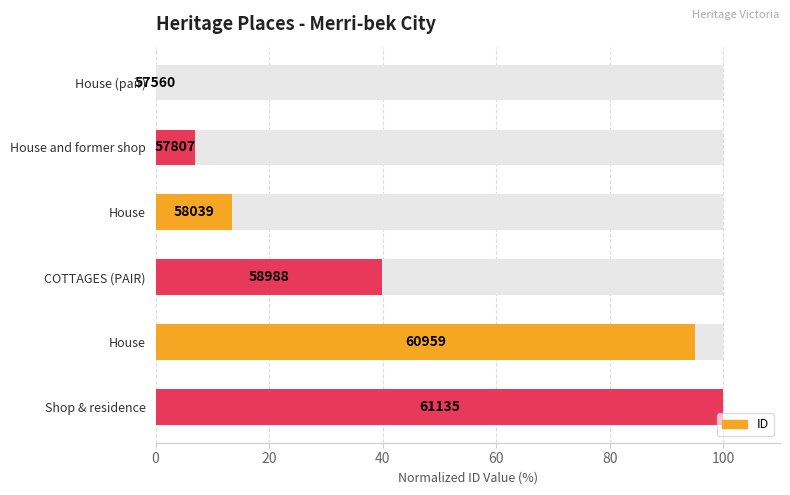

Reading left to right, what are all the values shown in this chart?

0.0	6.9	13.4	39.9	95.1	100.0